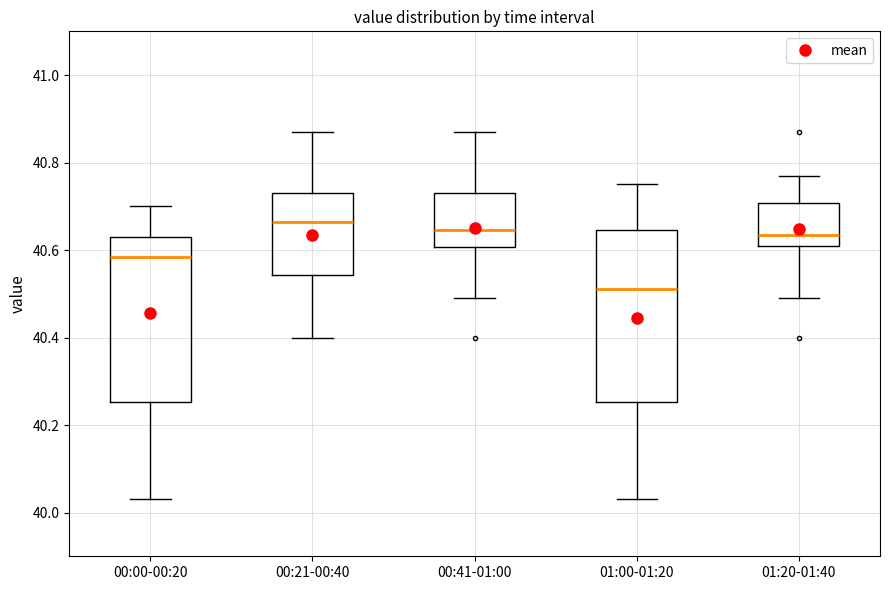

Where is the upper edge of the box for 01:20-01:40 on the y-axis? The values are not printed on the chart, so give them approximately, as read against the axis.

40.70